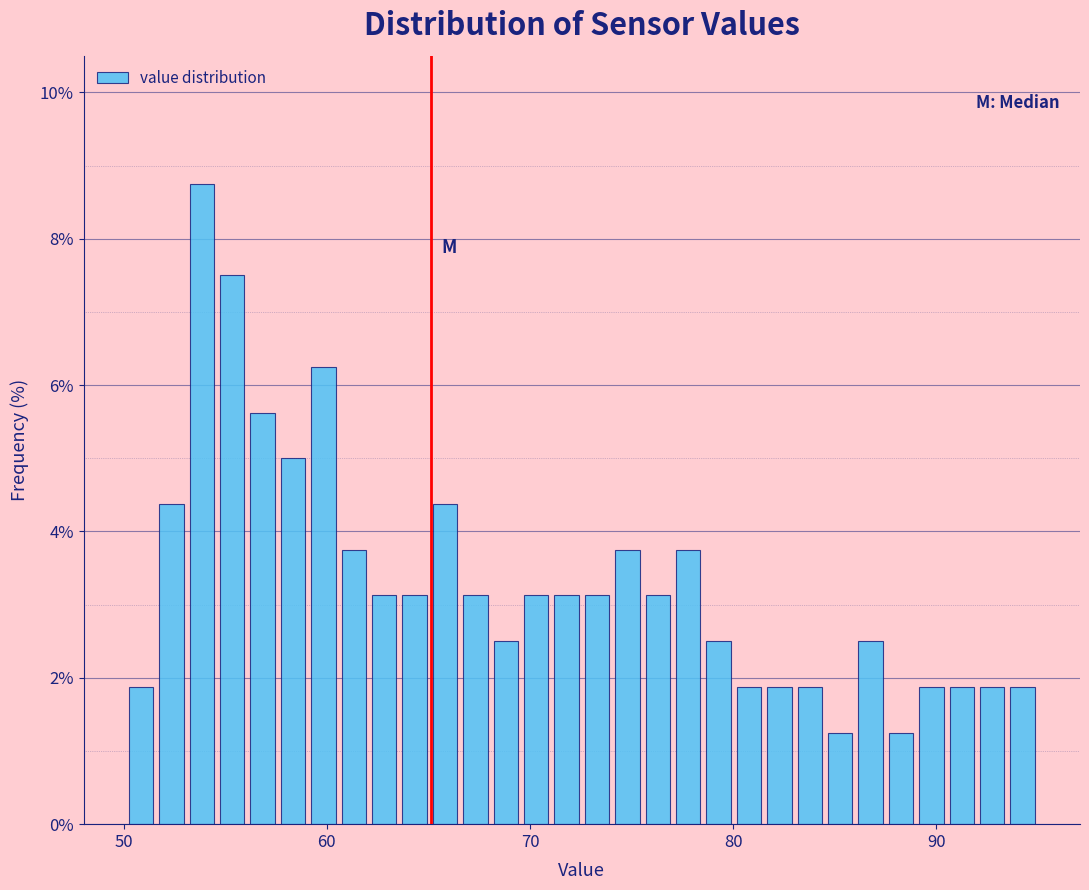

Read against the x-axis, roughly where is the centre of the tallest bar?

54